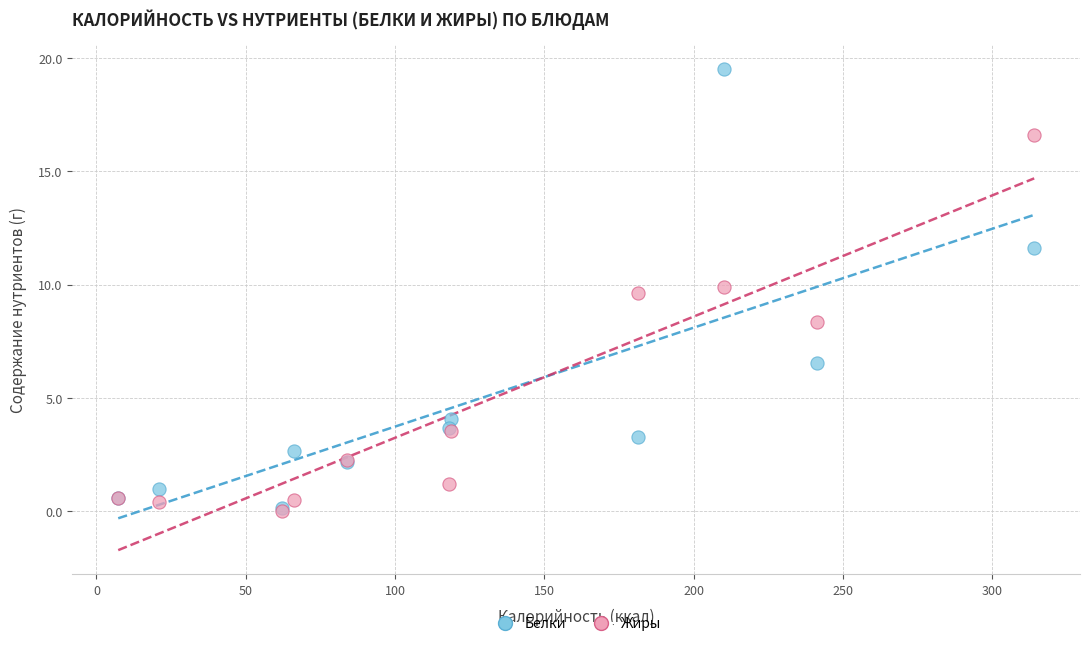

Which series contains the highest Y value?

Белки